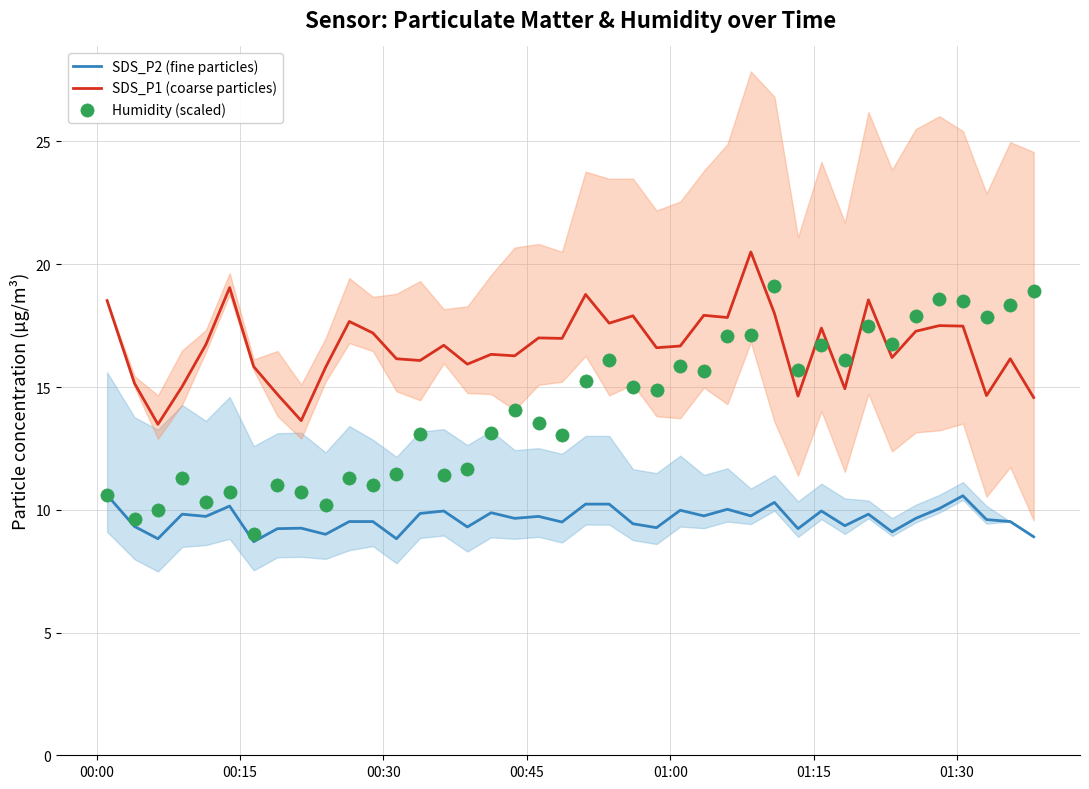

At how many categories does at least one series exceed 9?

40